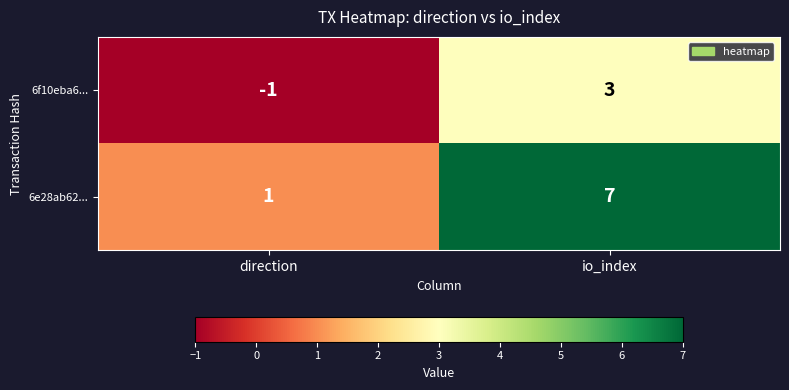

What value does the 6f10eba6... series have at io_index?

3